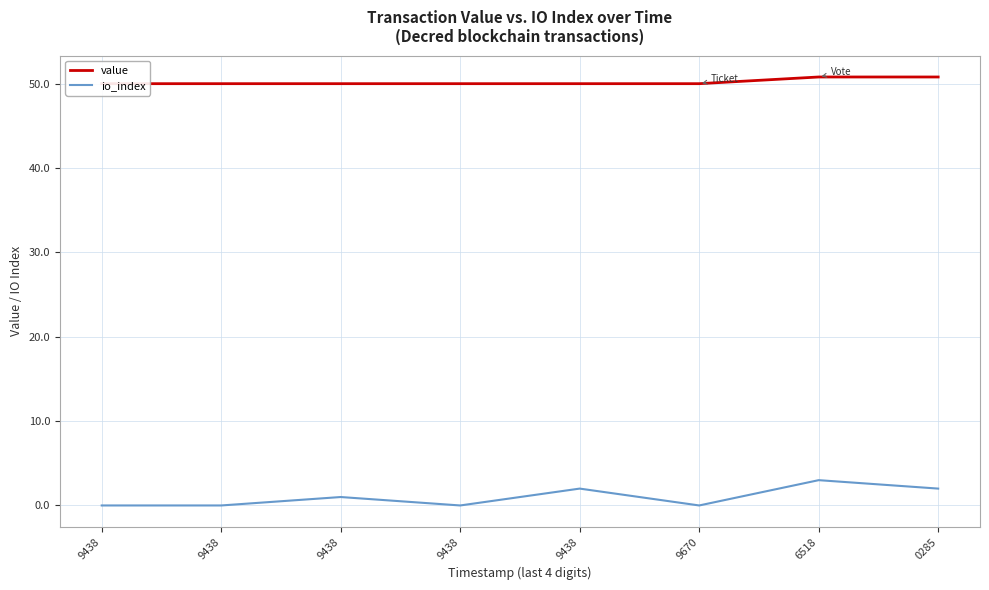

How many categories are shown in the chart?

8